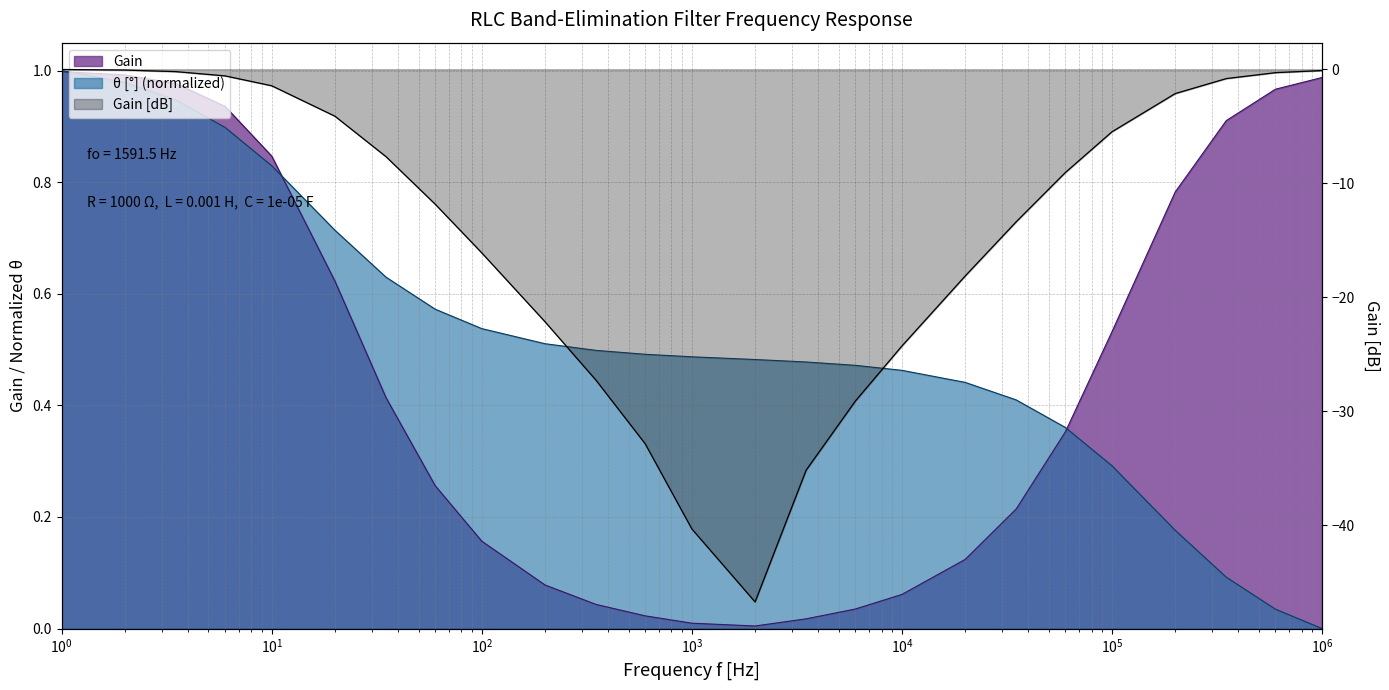

The value of Gain[dB] at 3500 is -55.9. True or false?

False